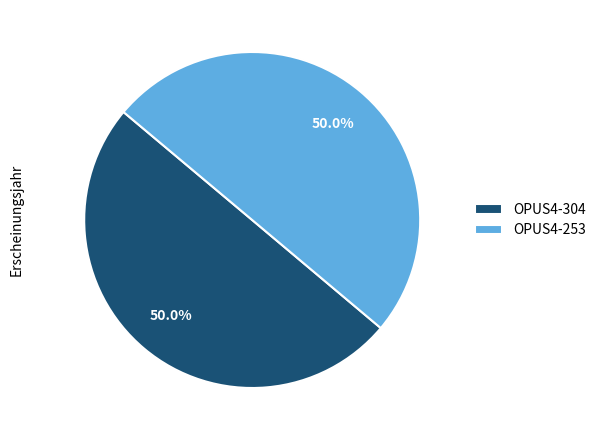

The OPUS4-304 slice represents 50% of the pie. True or false?

True